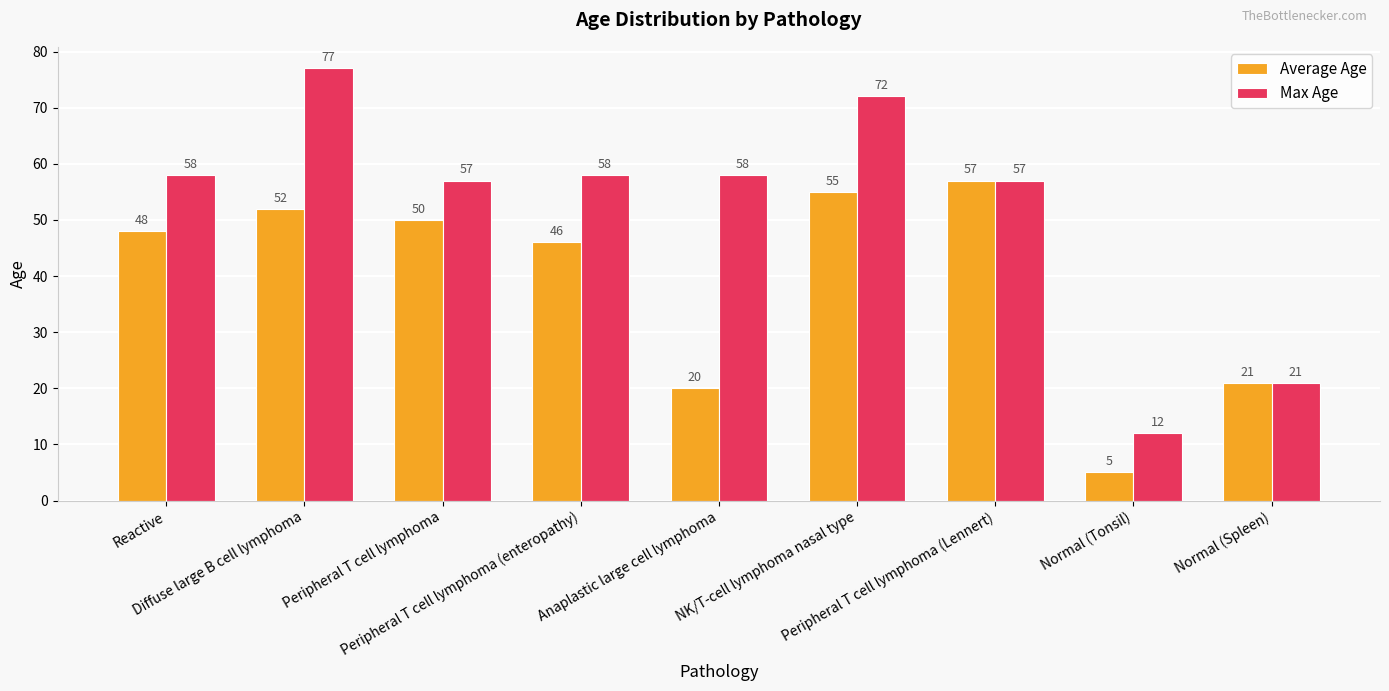

At which label does Average Age reach its peak?

Peripheral T cell lymphoma (Lennert)